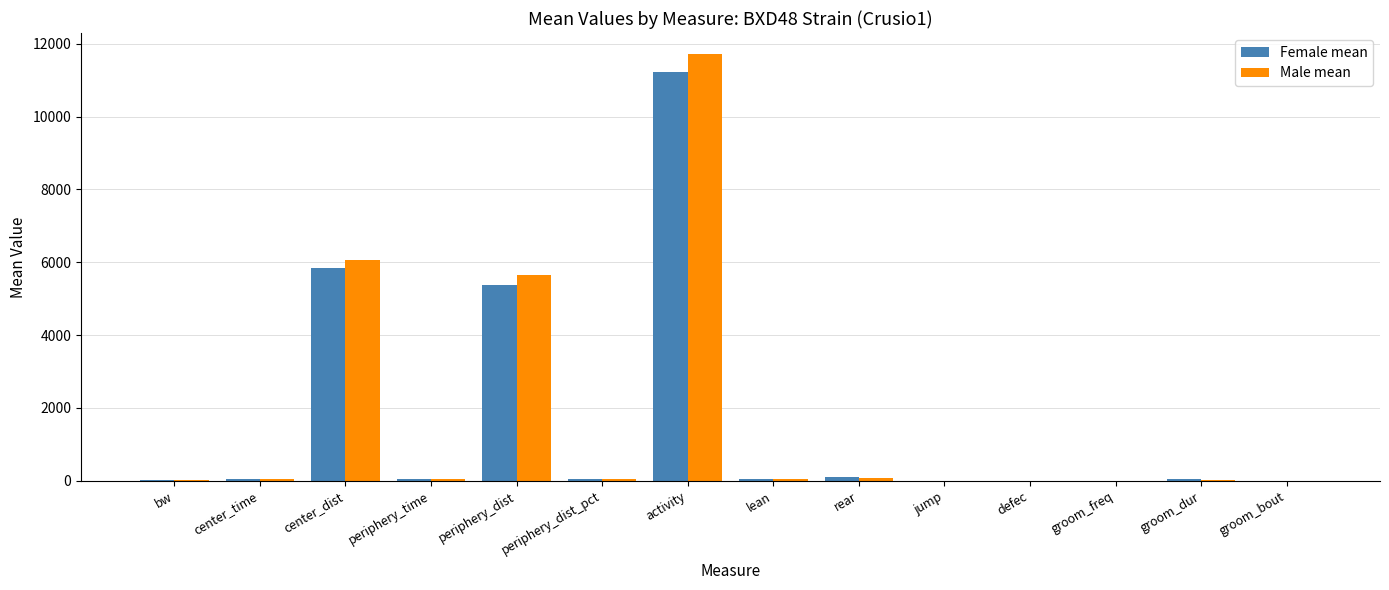

Is it true that Male mean equals 1662.3 at periphery_dist?

False